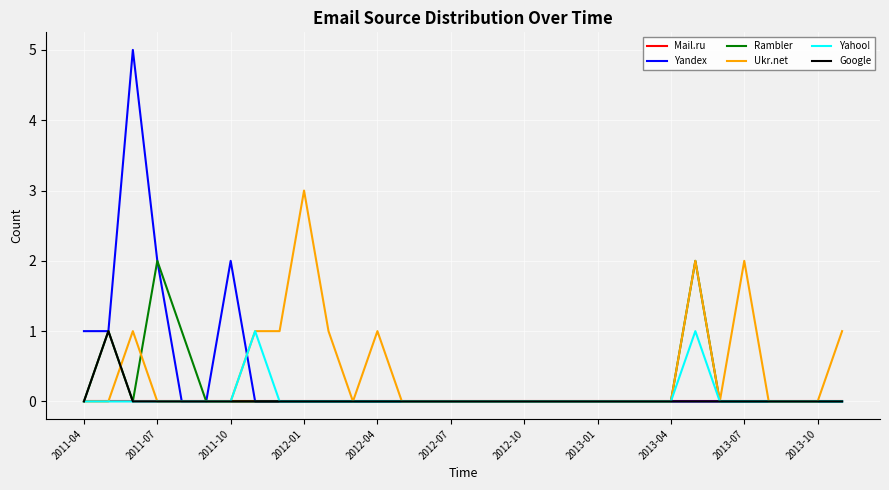

What is the sum of all Yahoo! values?

2